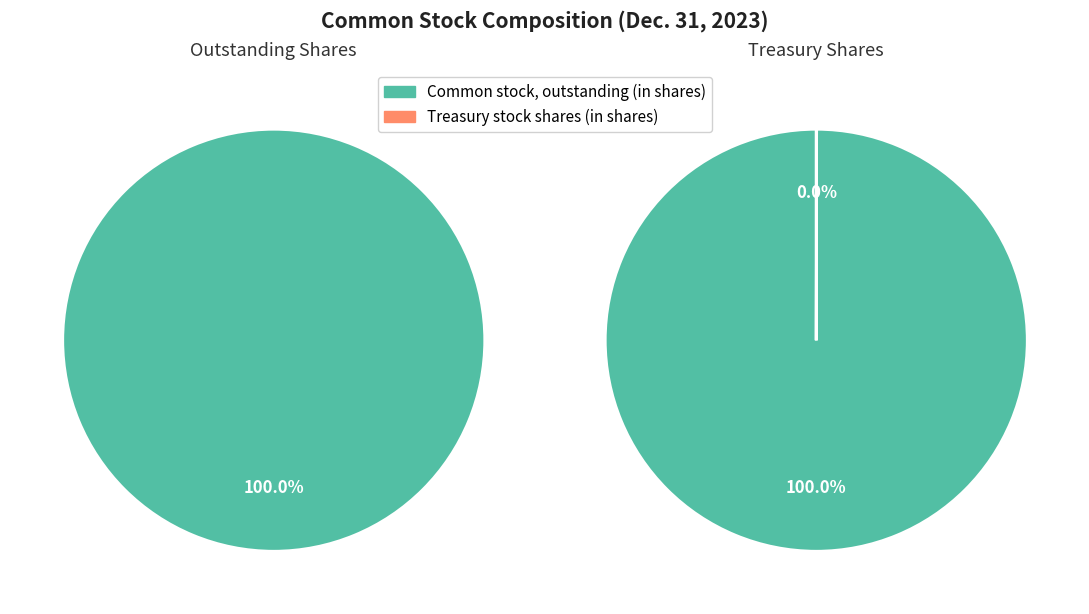

Is it true that Common stock, outstanding (in shares) is 100% of the pie?

True